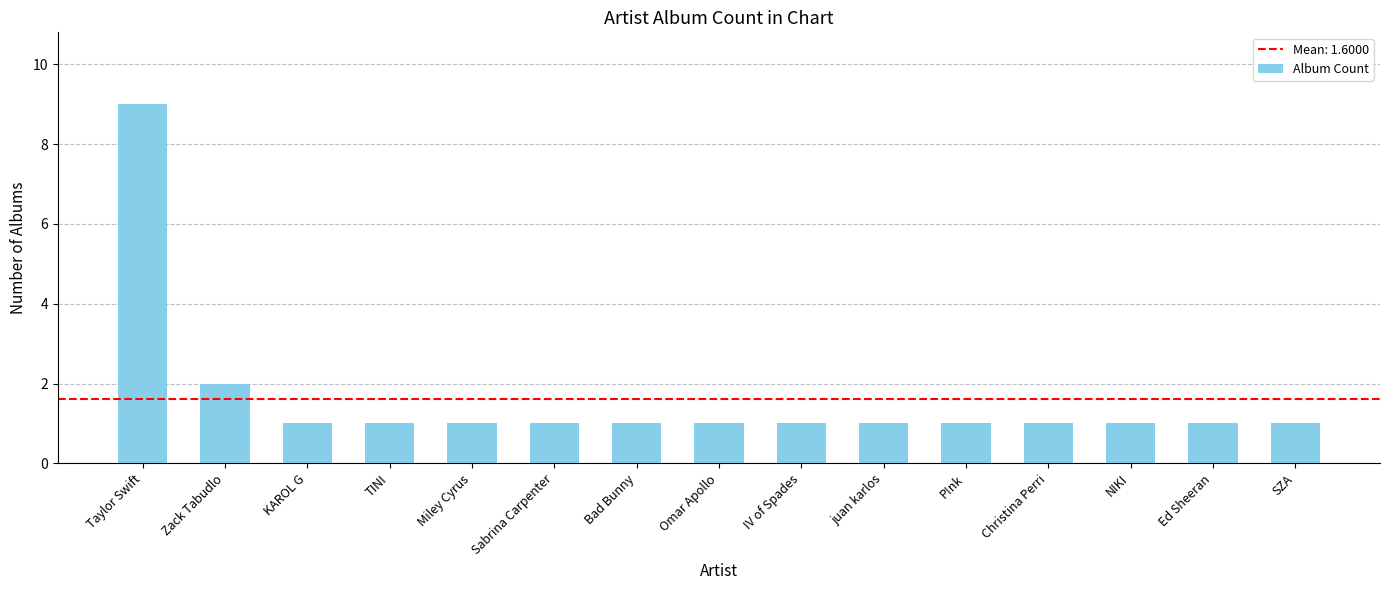

Which category has the highest value across all series?

Taylor Swift